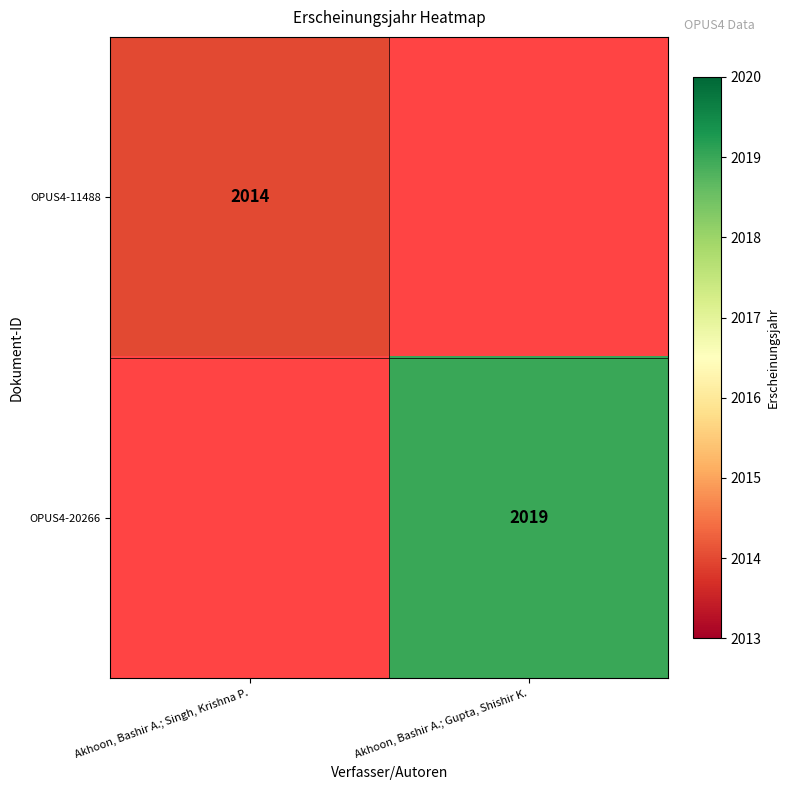

Which has a higher value, Akhoon, Bashir A.; Singh, Krishna P. or Akhoon, Bashir A.; Gupta, Shishir K.?

Akhoon, Bashir A.; Gupta, Shishir K.